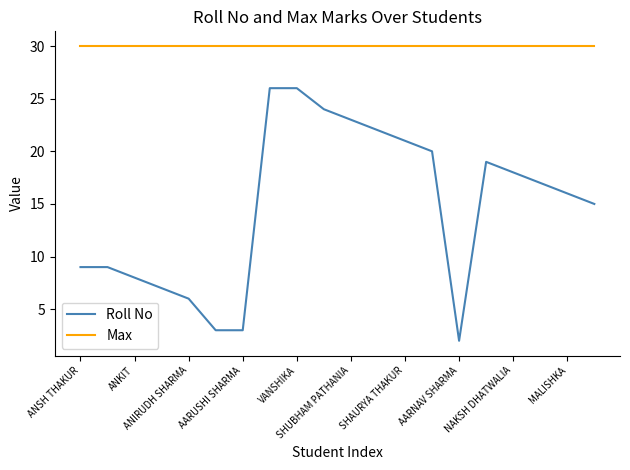

True or false: Roll No and Max intersect in this chart.

False